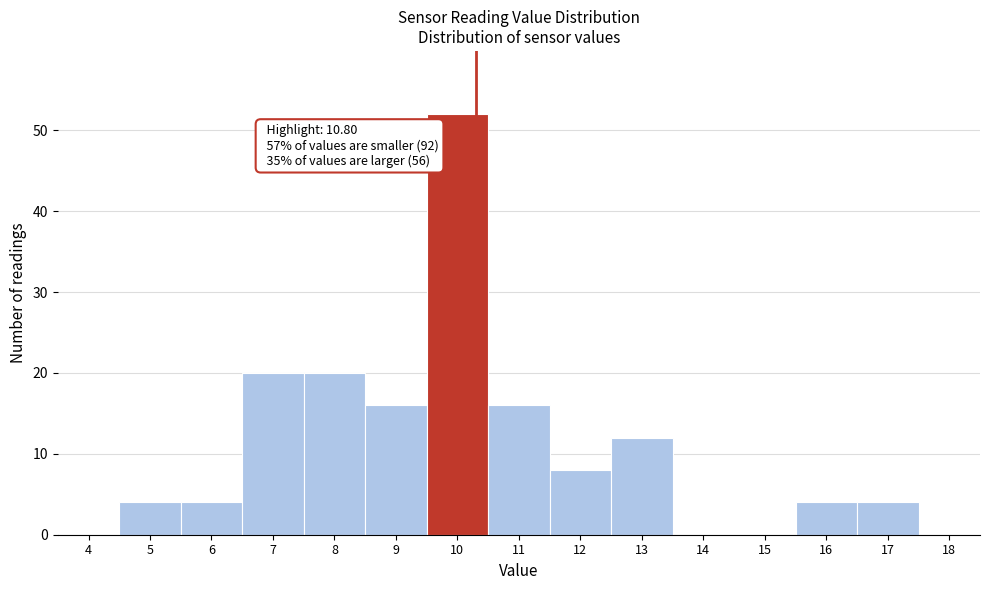

Reading right to left, list all the values displayed in this chart.

18=0	17=4	16=4	15=0	14=0	13=12	12=8	11=16	10=52	9=16	8=20	7=20	6=4	5=4	4=0